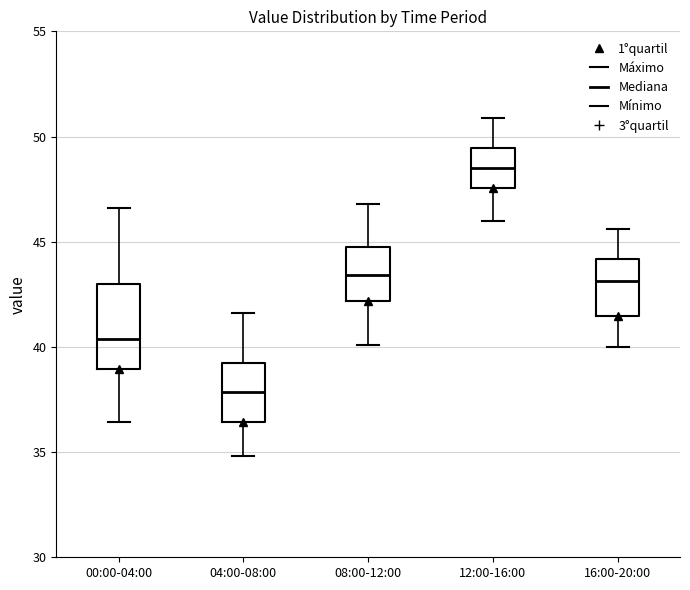

Which box is the tallest, from its lower edge to its upper edge?

00:00-04:00